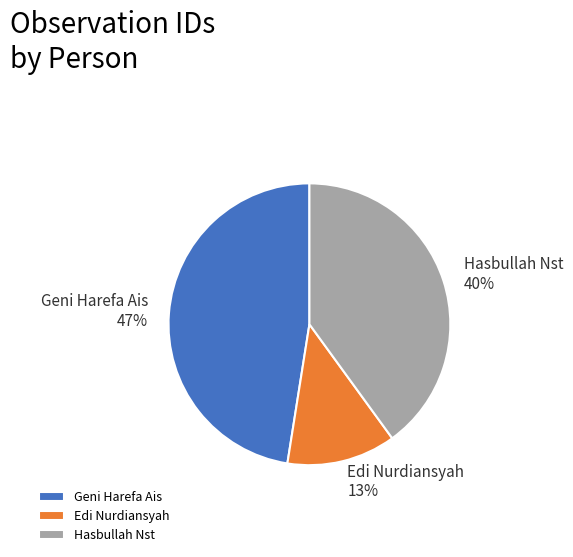

Which slice is the largest?

Geni Harefa Ais